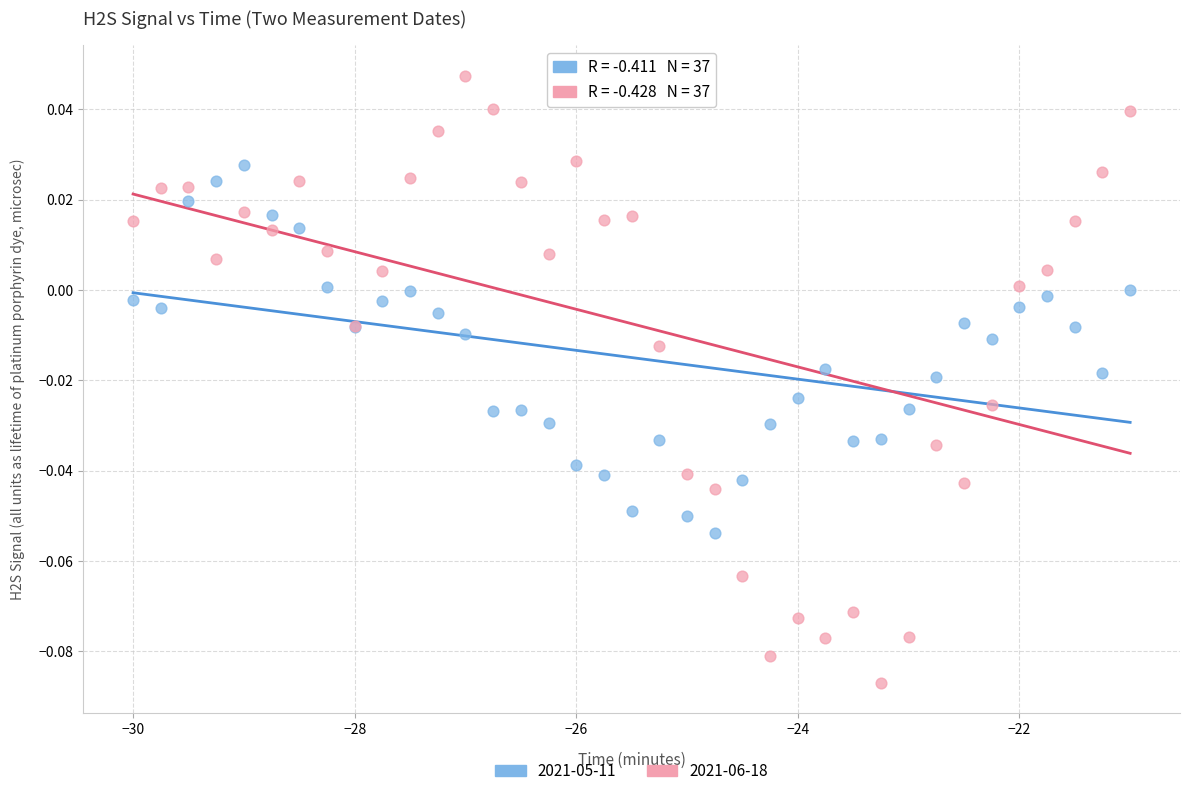

Which series contains the highest Y value?

2021-06-18